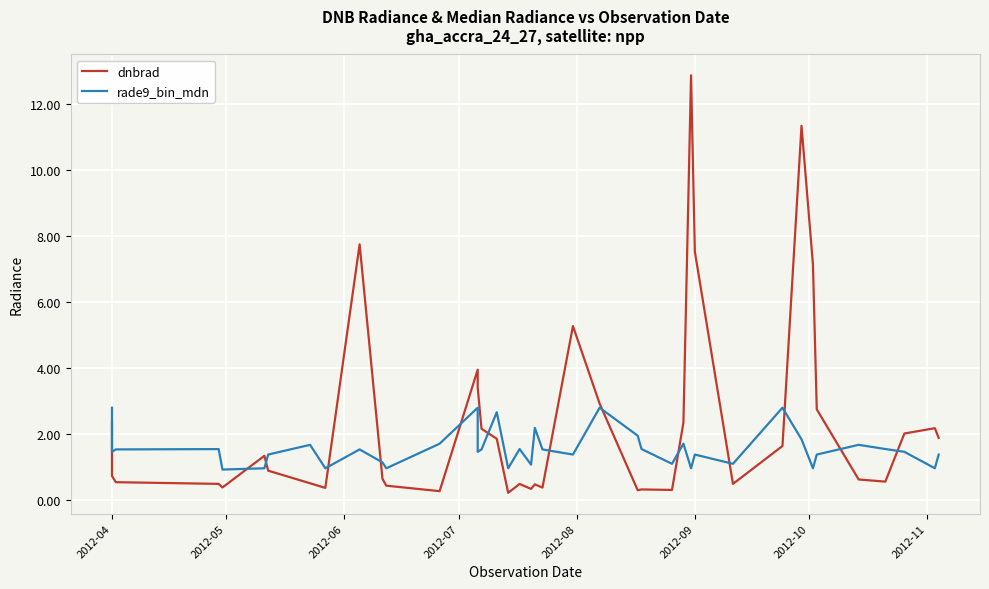

At how many categories does at least one series exceed 3?

8